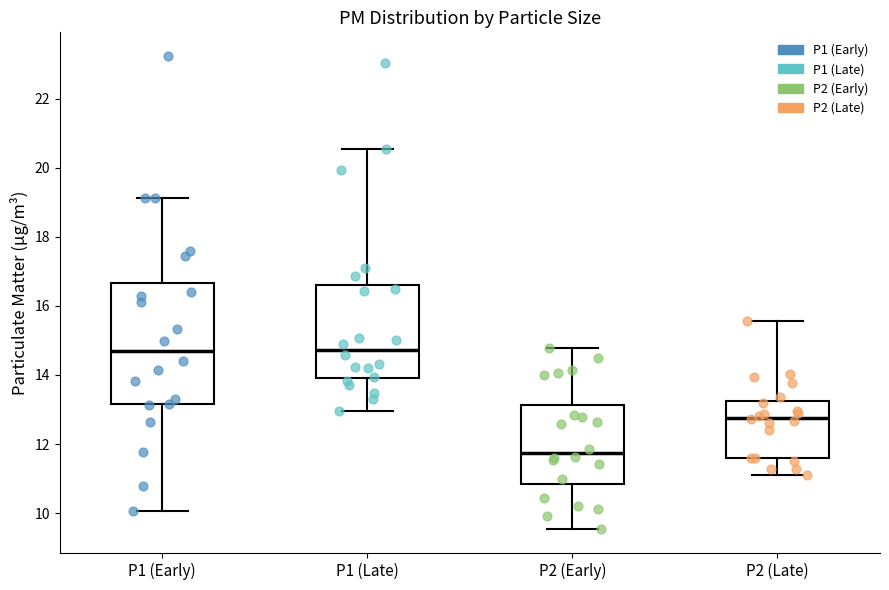

Which box is the tallest, from its lower edge to its upper edge?

P1 (Early)